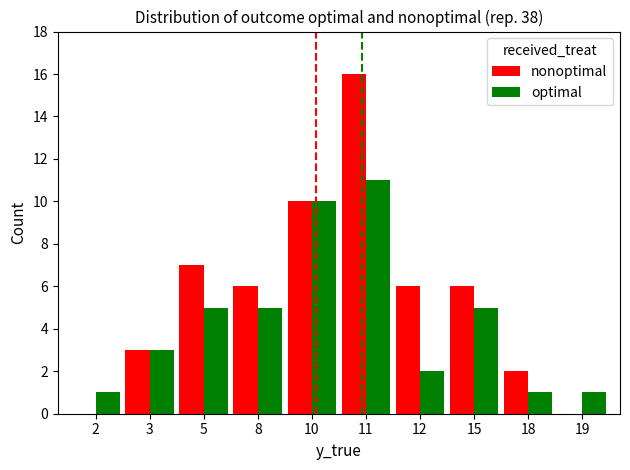

True or false: optimal has a value of 2 at 2.

False